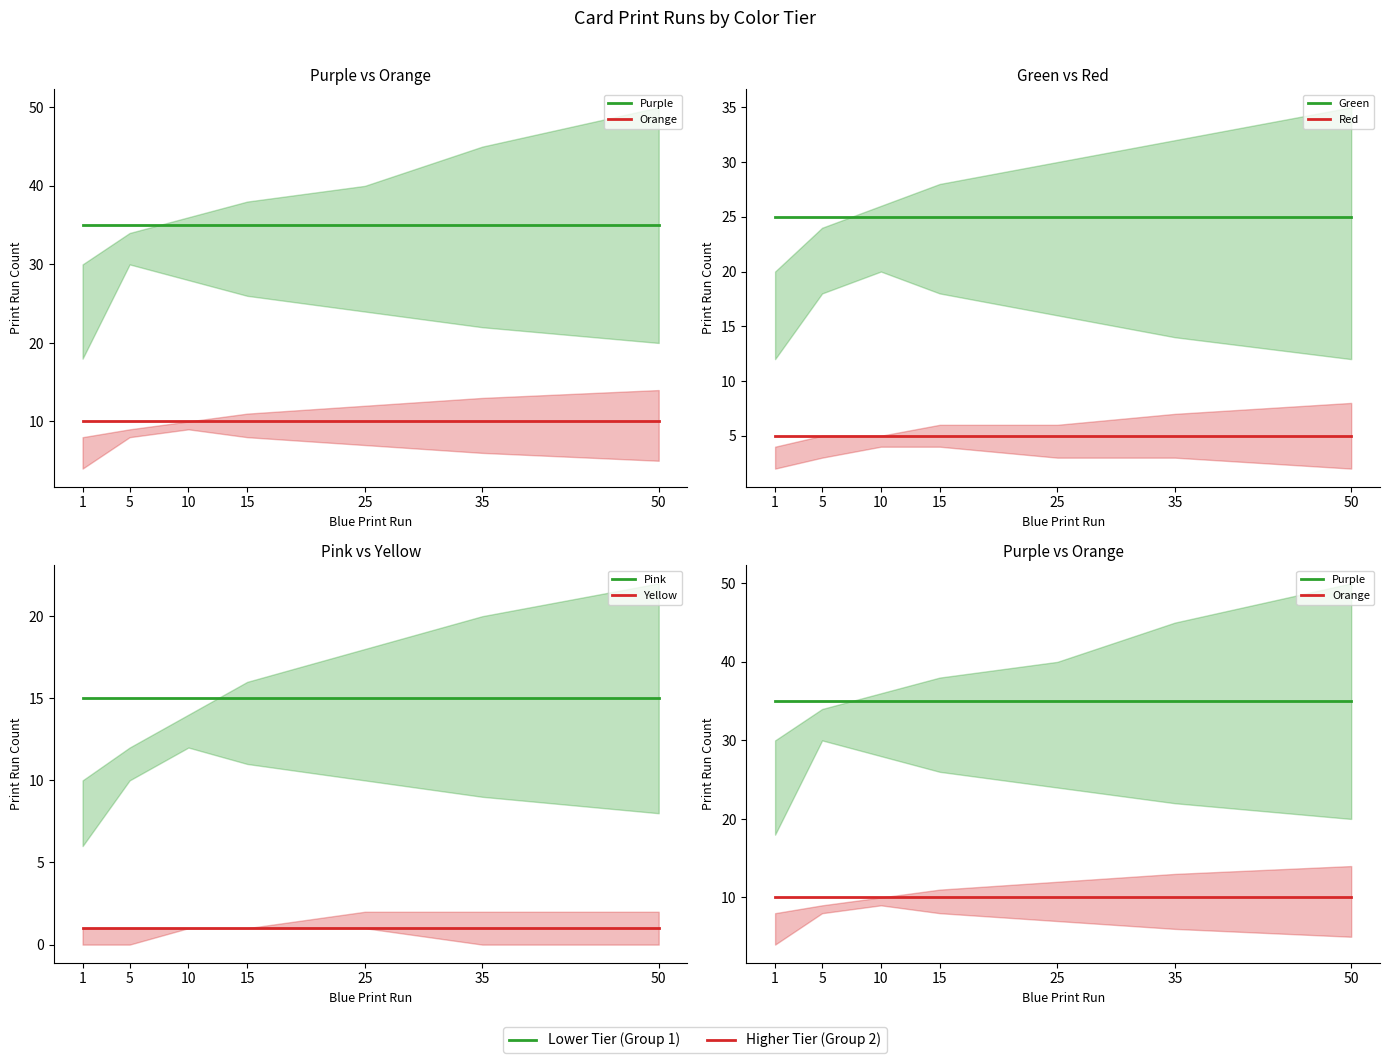

List the series in order of their peak value, lowest first.

Yellow, Red, Orange, Pink, Green, Purple